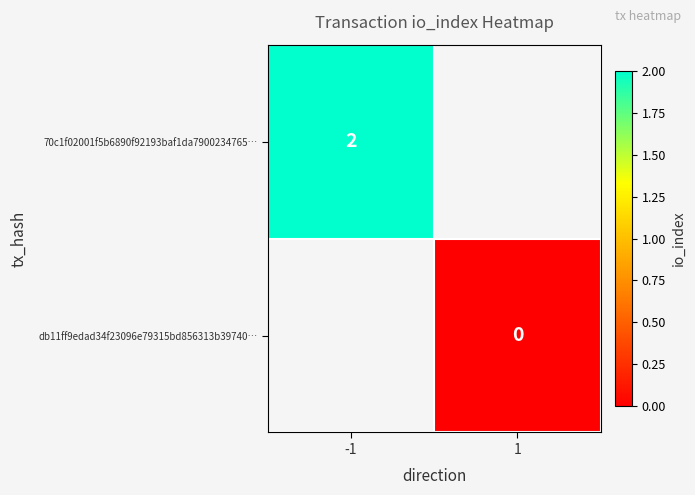

How many series are shown in this chart?

2